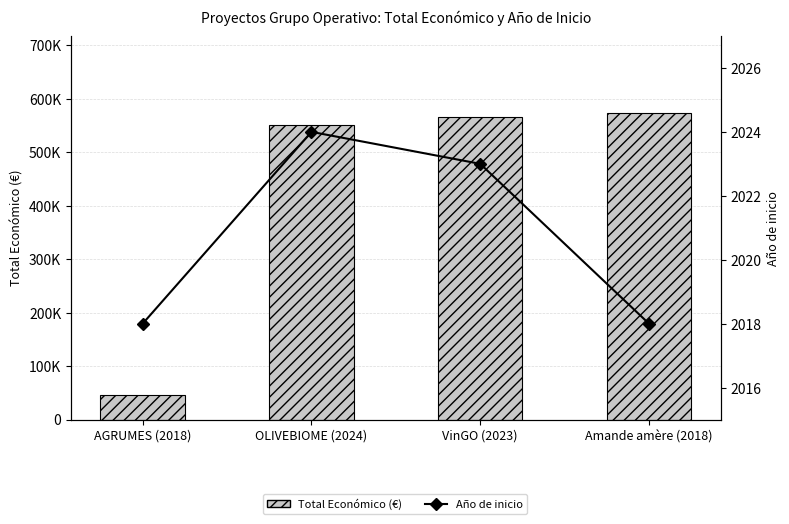

What is the highest value of the Año de inicio series?

2024